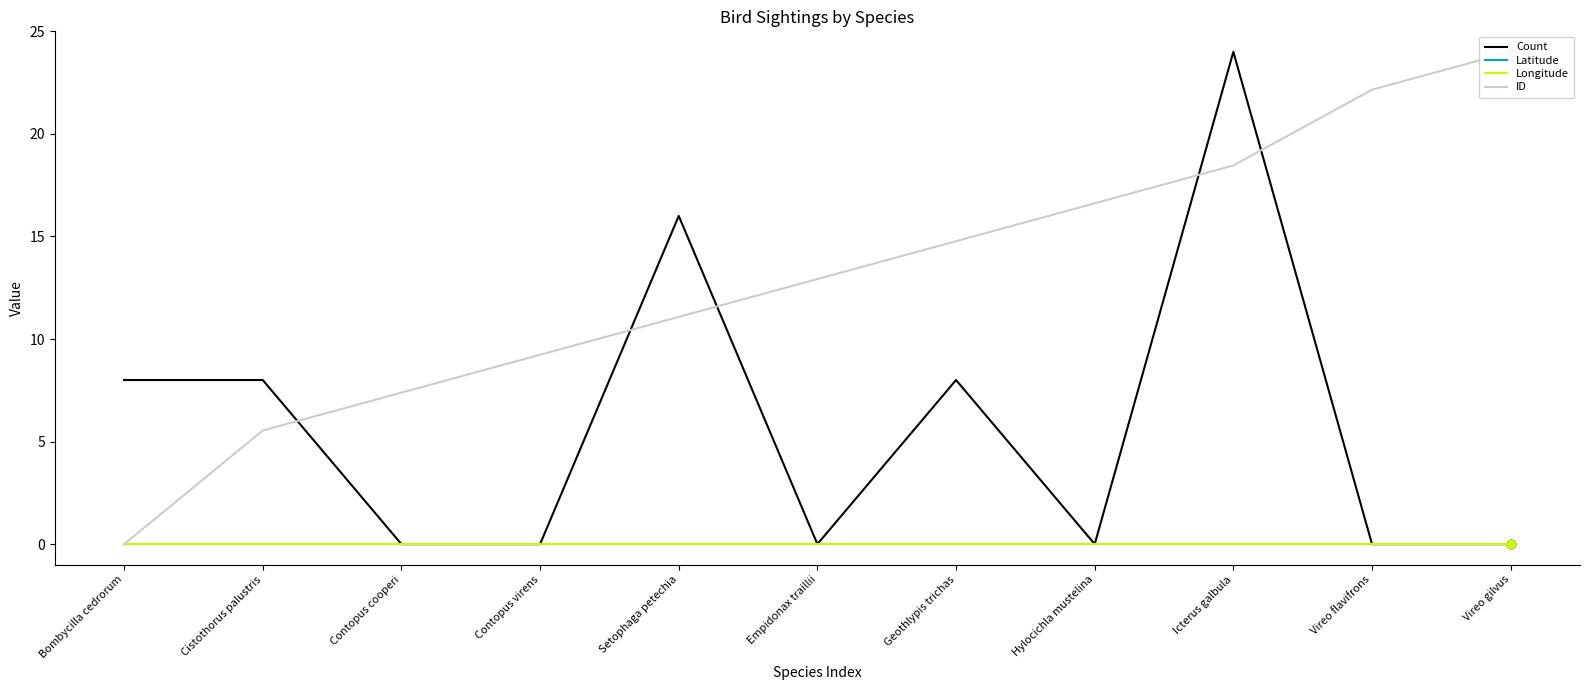

At how many categories does at least one series exceed 3?

11